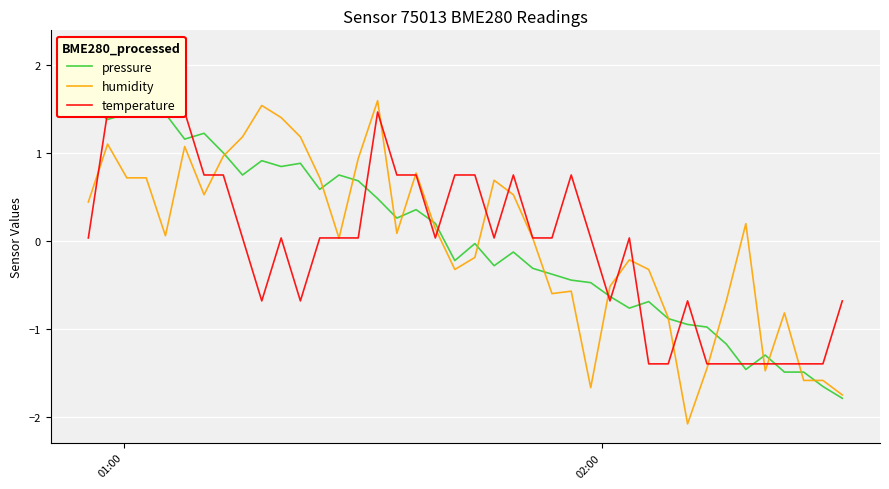

Which series has the largest total across all categories?

pressure